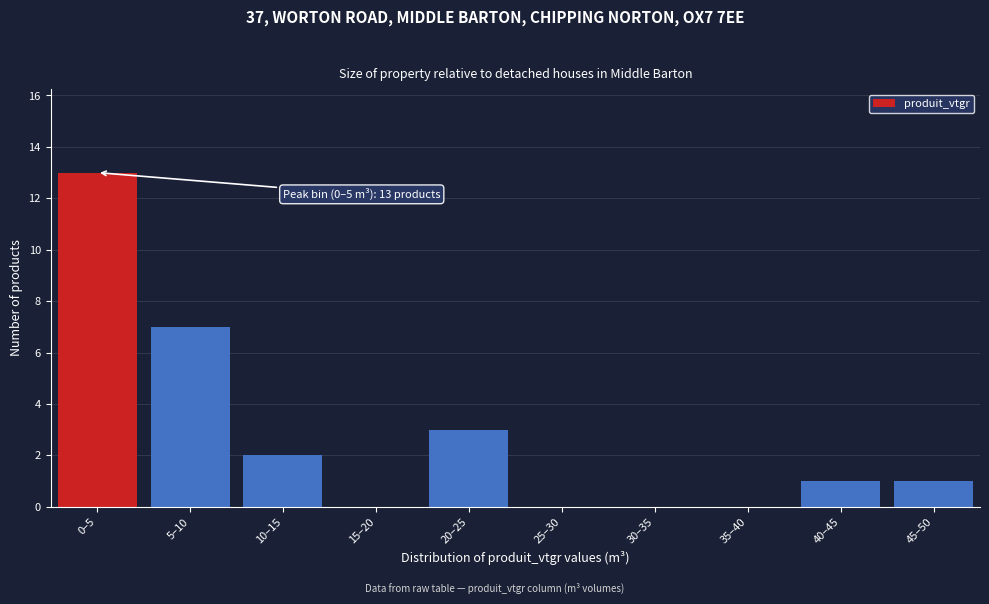

Reading left to right, extract all data points from this chart.

0–5=13	5–10=7	10–15=2	15–20=0	20–25=3	25–30=0	30–35=0	35–40=0	40–45=1	45–50=1